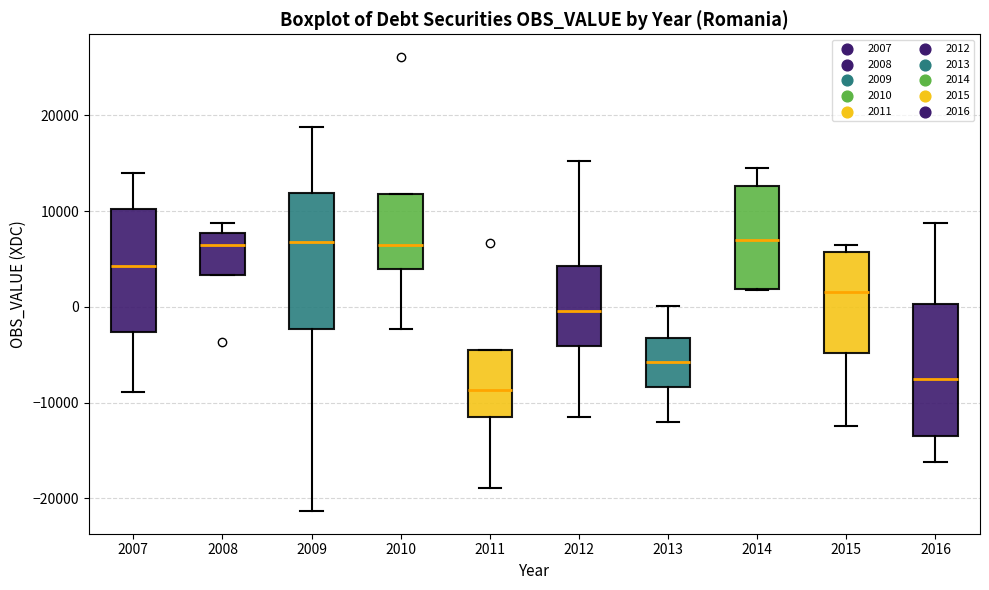

Where does the upper whisker of the box at x = 2014 end on the y-axis? The values are not printed on the chart, so give them approximately, as read against the axis.

14000